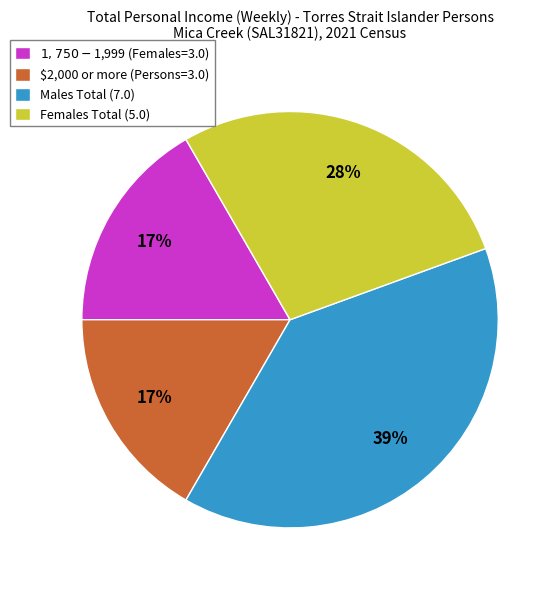

What percentage is the Males Total (7.0) slice, to the nearest percent?

39%